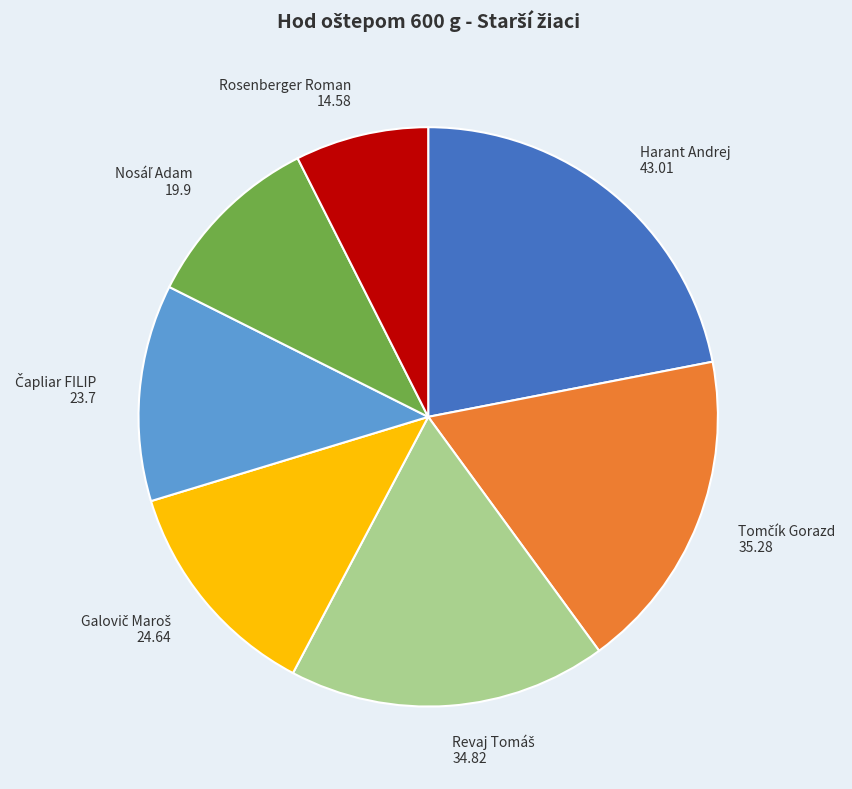

Is it true that Rosenberger Roman is 17% of the pie?

False